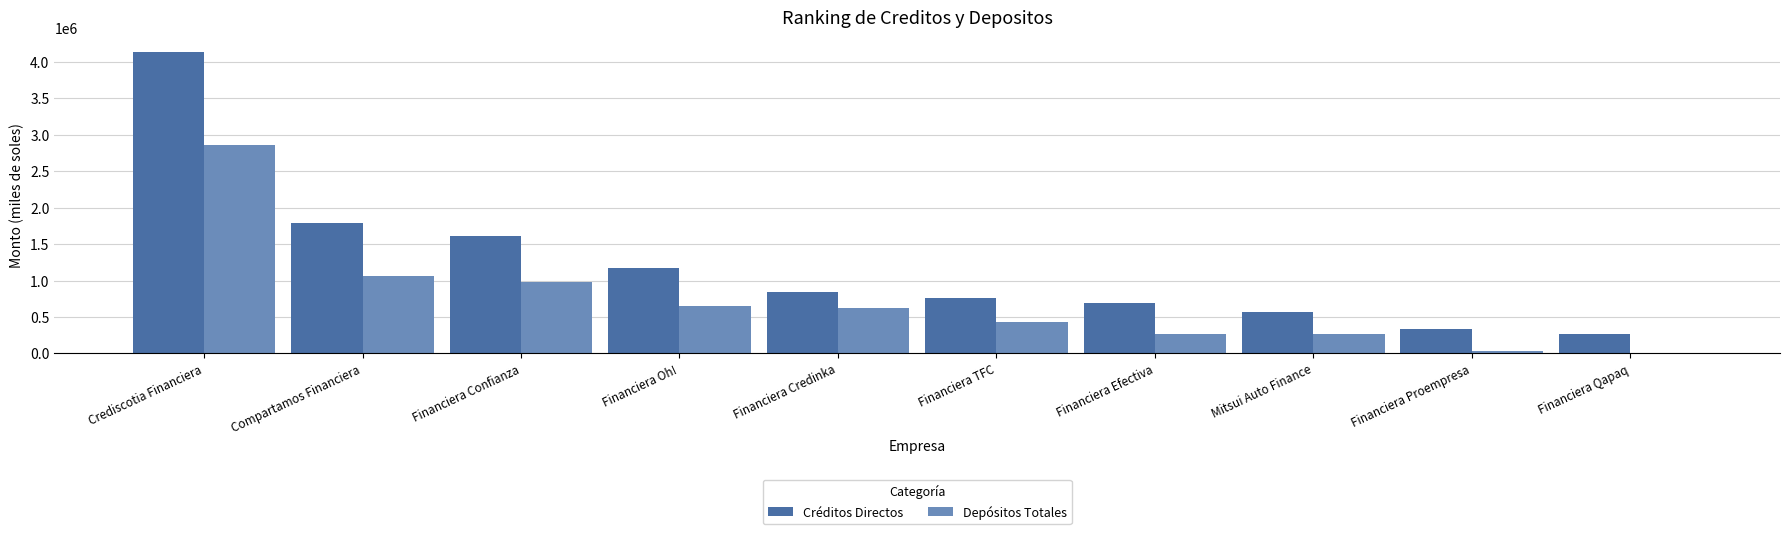

Are the bars grouped side by side (vs. stacked)?

Yes